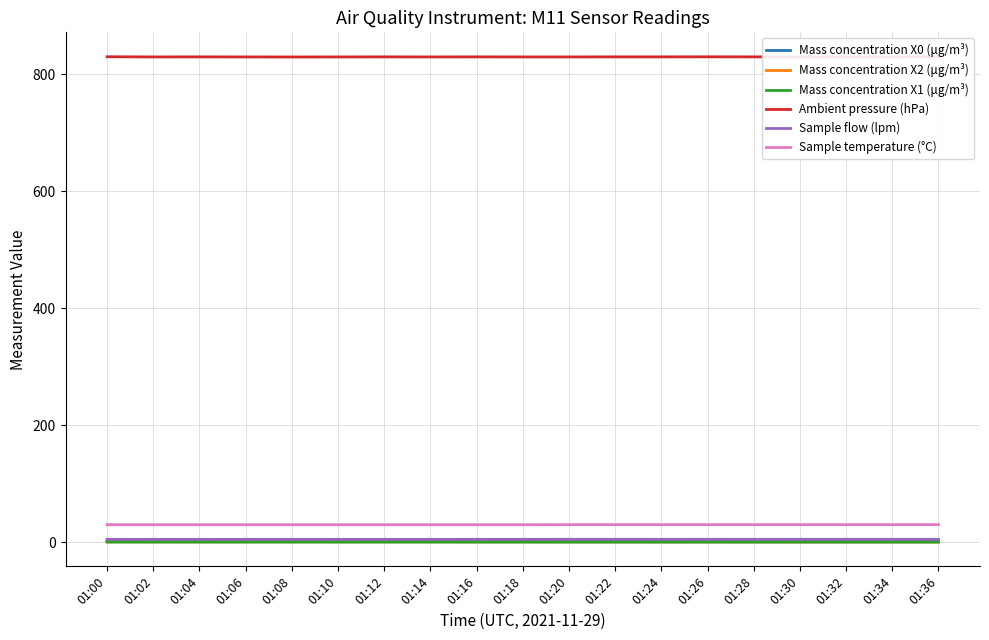

The value of Sample temperature (°C) at 01:36 is 30.1. True or false?

True